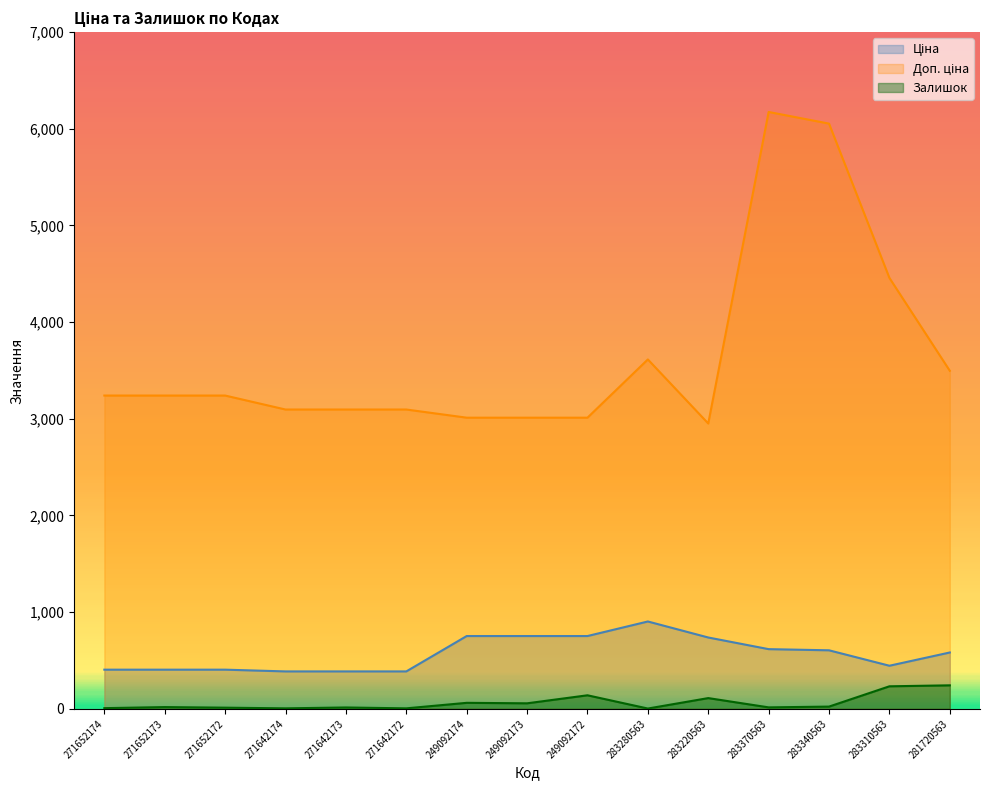

List the series in order of their peak value, lowest first.

Залишок, Ціна, Доп. ціна